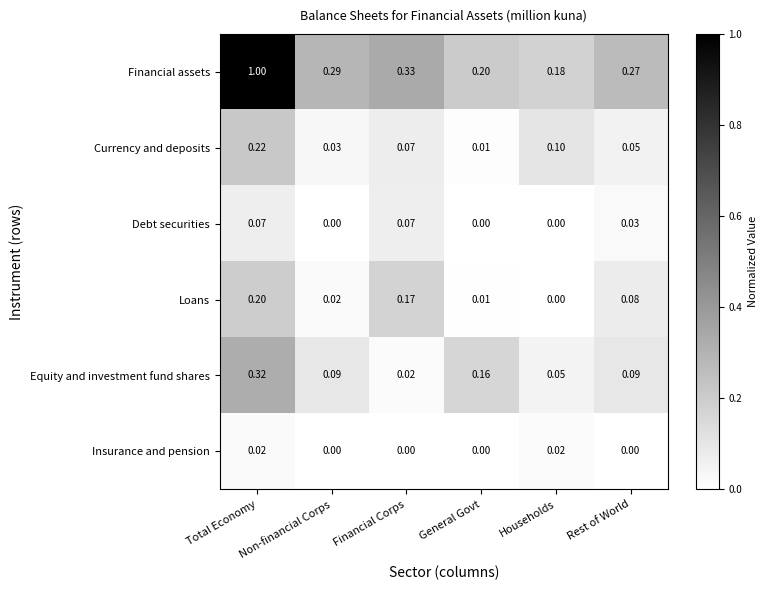

Which series has the largest total across all categories?

Financial assets